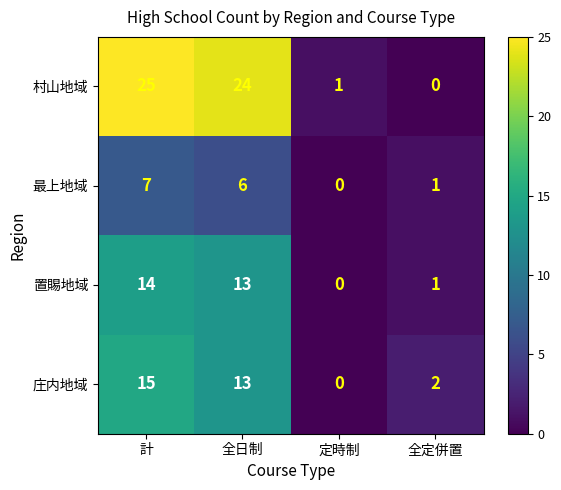

Reading right to left, extract all data points from this chart.

村山地域: 全定併置=0	定時制=1	全日制=24	計=25
最上地域: 全定併置=1	定時制=0	全日制=6	計=7
置賜地域: 全定併置=1	定時制=0	全日制=13	計=14
庄内地域: 全定併置=2	定時制=0	全日制=13	計=15